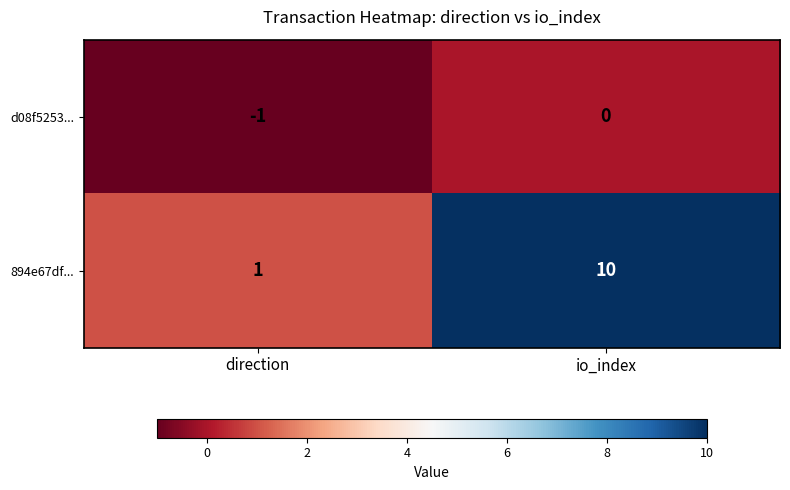

At which label is d08f5253... closest to 0?

io_index